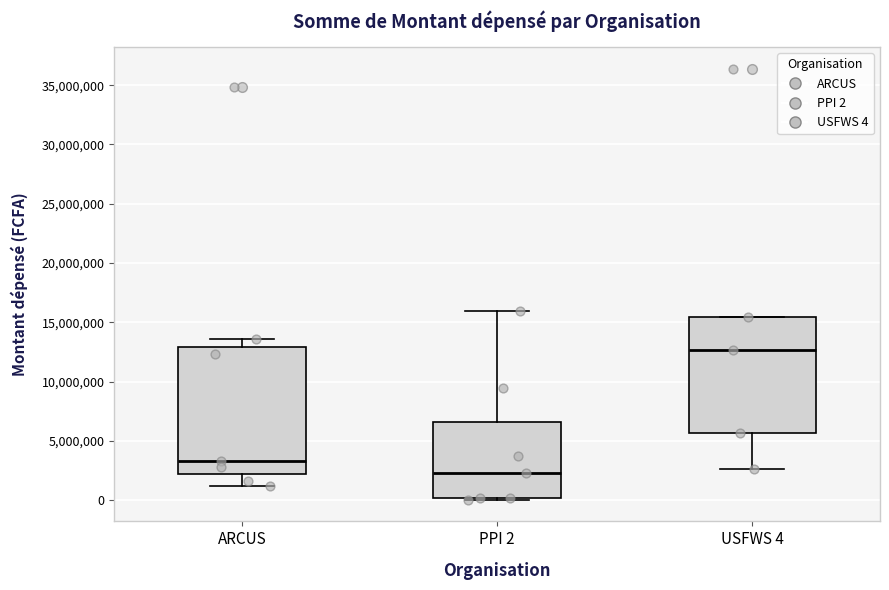

Where is the upper edge of the box for ARCUS on the y-axis? The values are not printed on the chart, so give them approximately, as read against the axis.

13000000